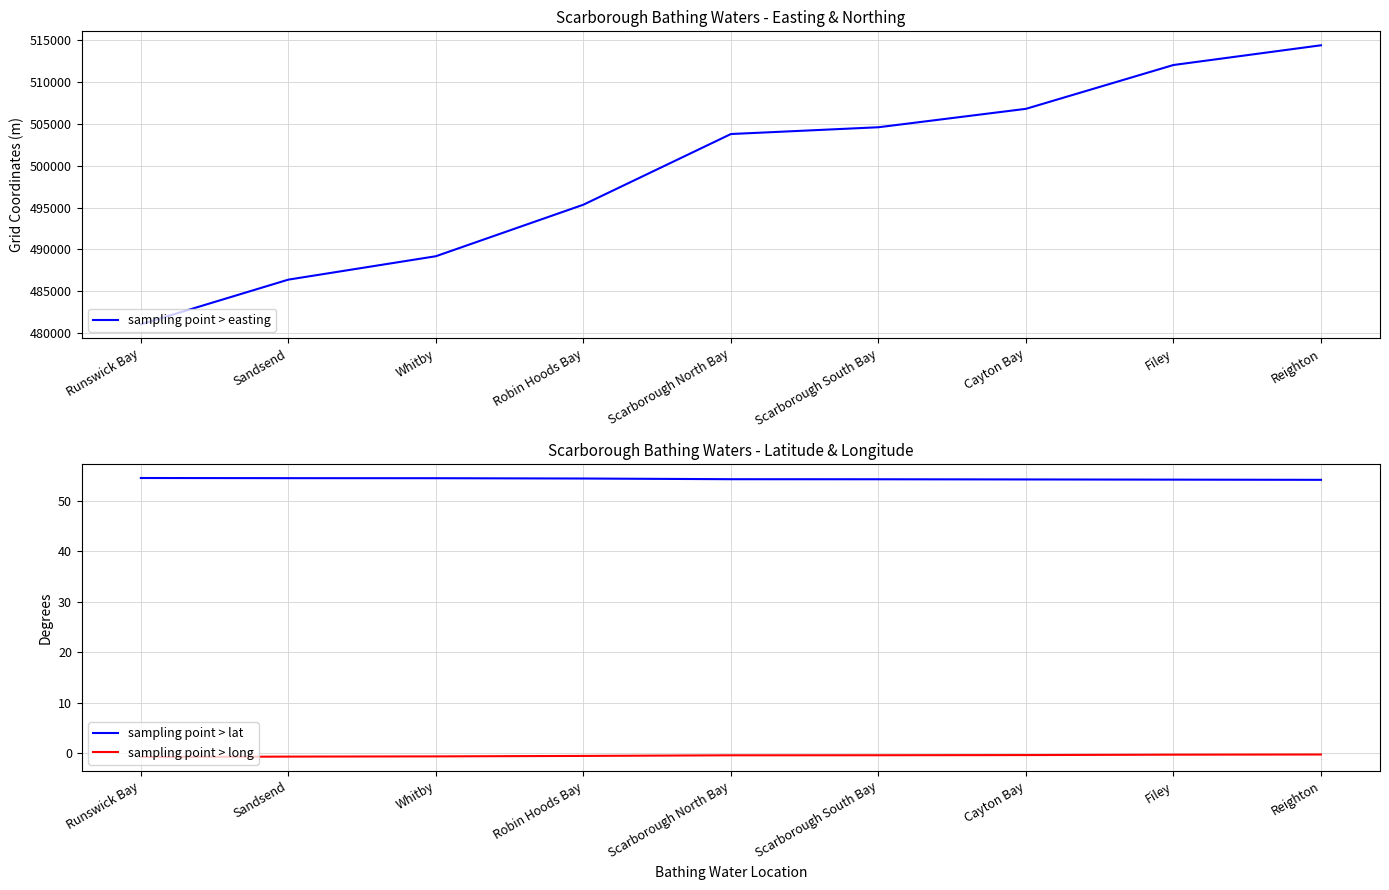

True or false: sampling point > easting and sampling point > long intersect in this chart.

False